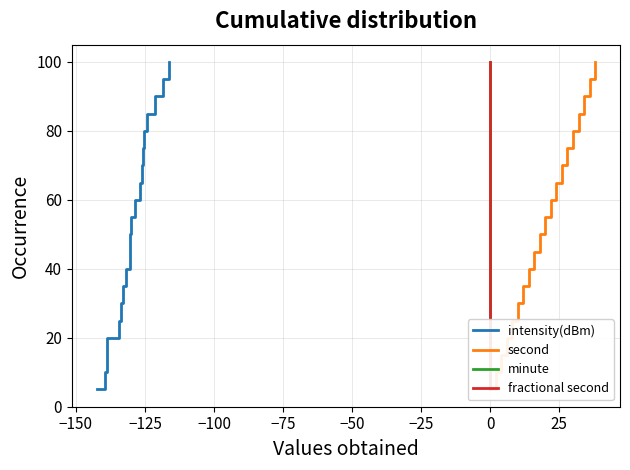

The minute series shows 40.0 at 0. True or false?

True